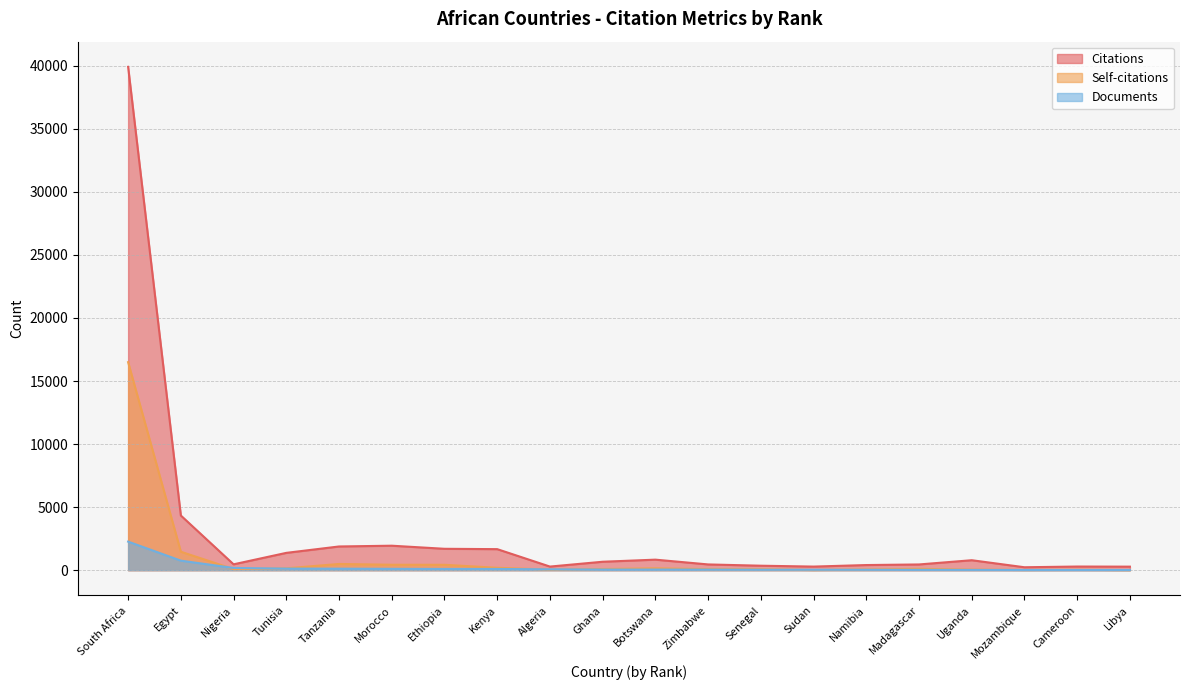

Reading left to right, list all the values displayed in this chart.

Citations: 39912	4335	465	1373	1880	1941	1696	1668	286	669	835	456	355	285	407	454	790	232	289	280
Self-citations: 16495	1463	85	147	493	431	427	190	44	91	148	82	78	12	58	104	46	15	28	8
Documents: 2264	756	176	126	119	108	98	97	69	49	49	45	37	32	32	27	22	16	16	16